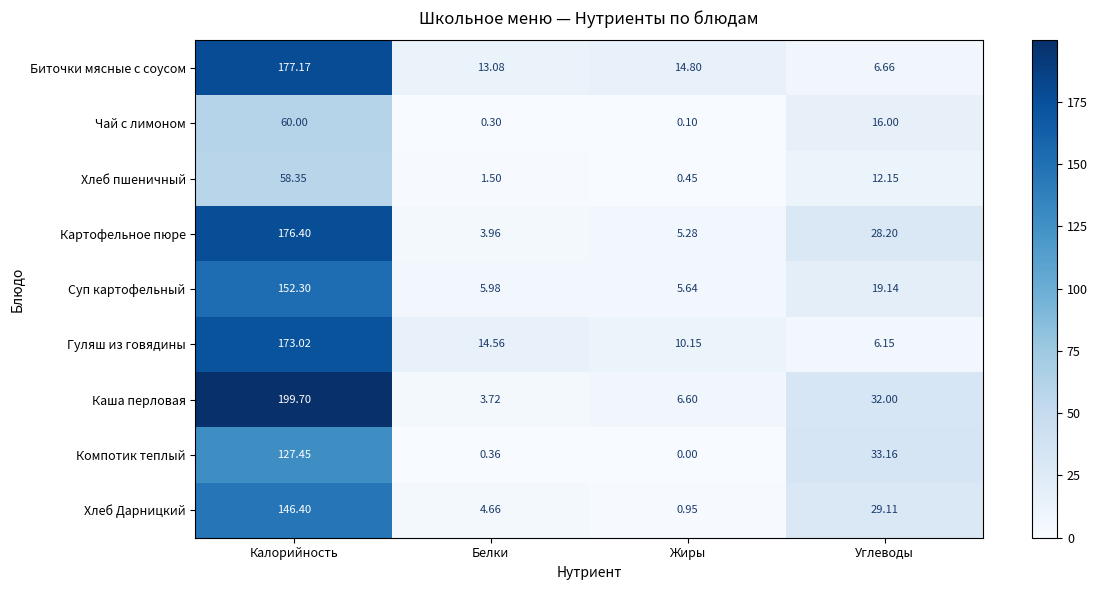

At which label is Биточки мясные с соусом closest to 91?

Жиры